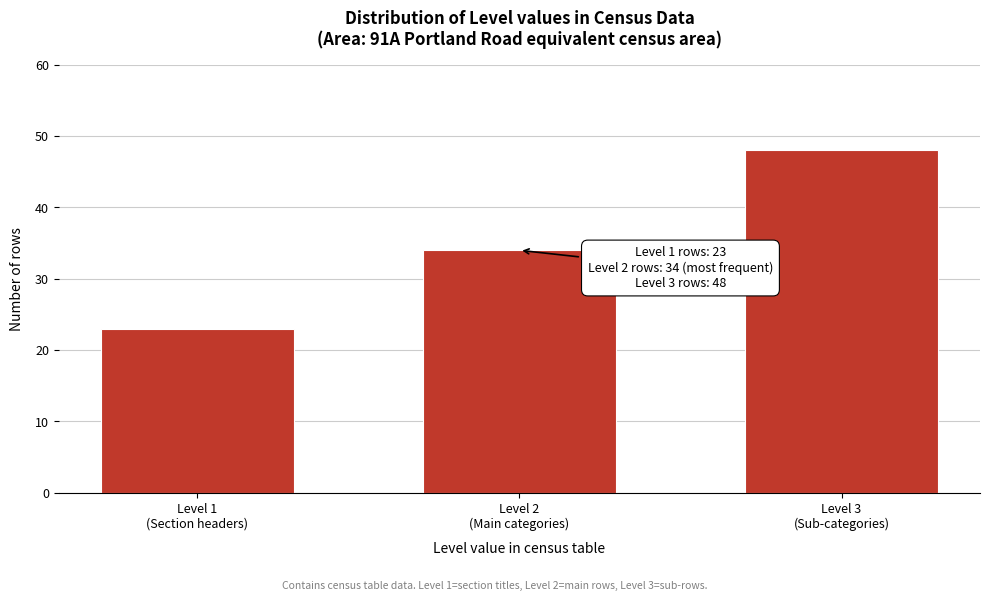

Reading left to right, transcribe all the data shown in this chart.

23	34	48